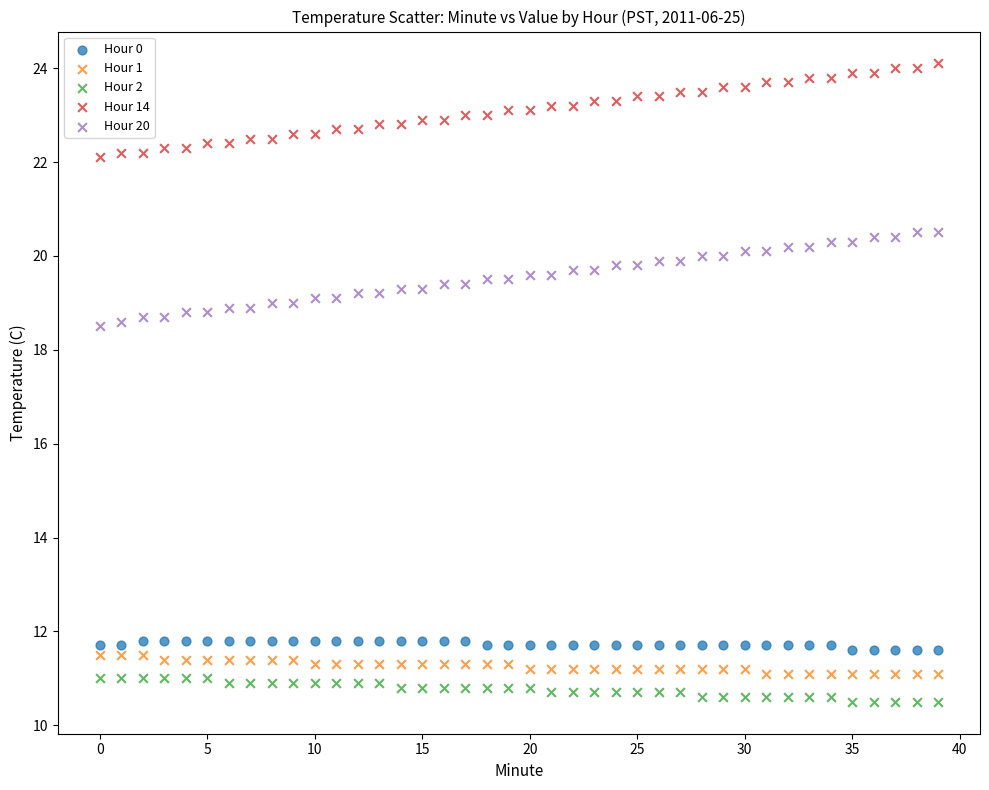

Which series reaches the minimum Y coordinate?

Hour 2